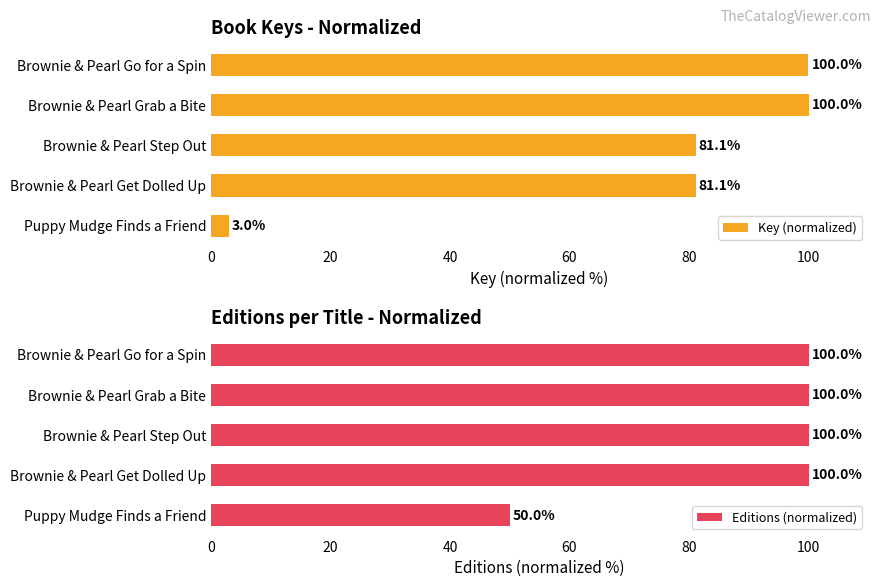

Is it true that Key (normalized) equals 142.2 at Brownie & Pearl Go for a Spin?

False